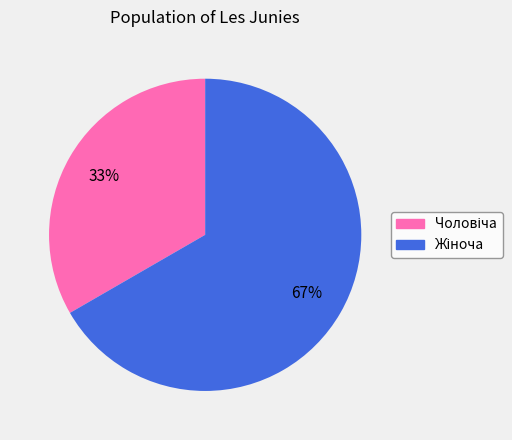

To the nearest percent, what is the average slice percentage?

50%